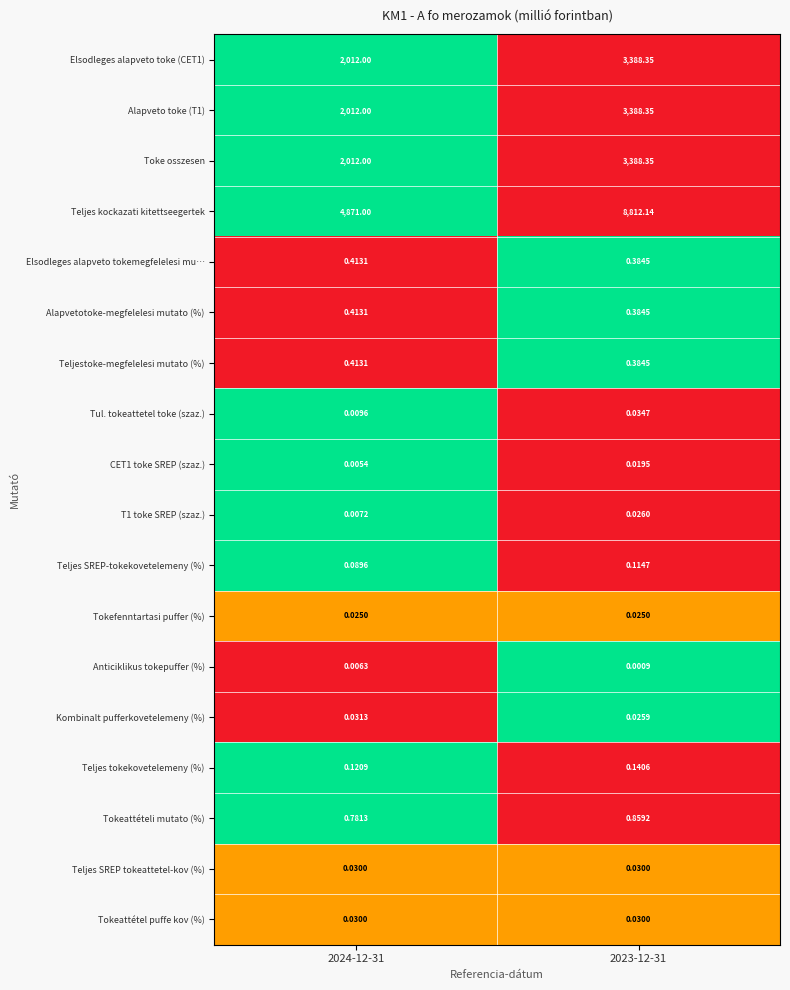

What is the difference between the highest and lowest values at 2024-12-31?

4871.0